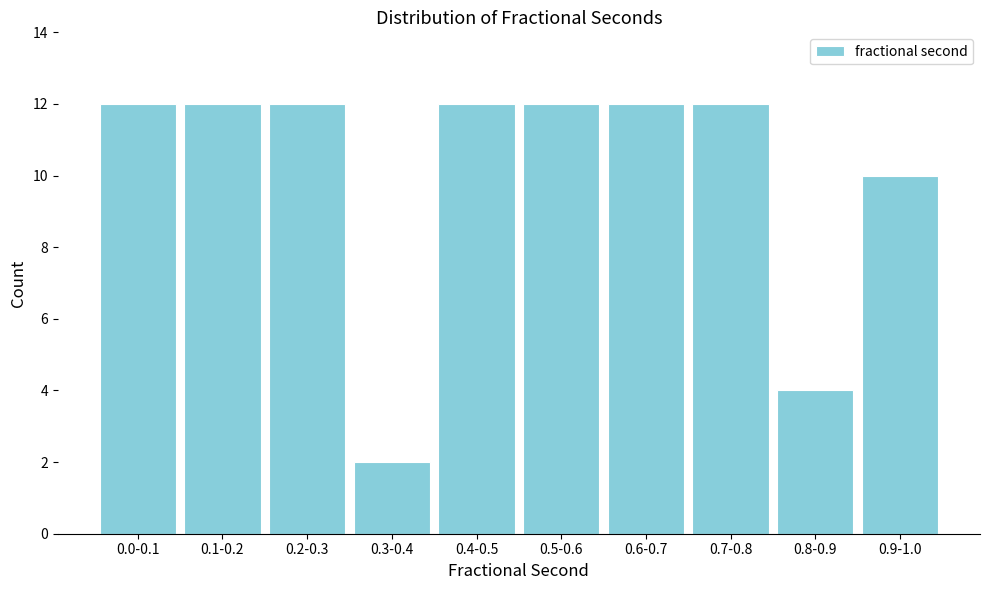

Reading left to right, extract all data points from this chart.

0.0-0.1=12	0.1-0.2=12	0.2-0.3=12	0.3-0.4=2	0.4-0.5=12	0.5-0.6=12	0.6-0.7=12	0.7-0.8=12	0.8-0.9=4	0.9-1.0=10